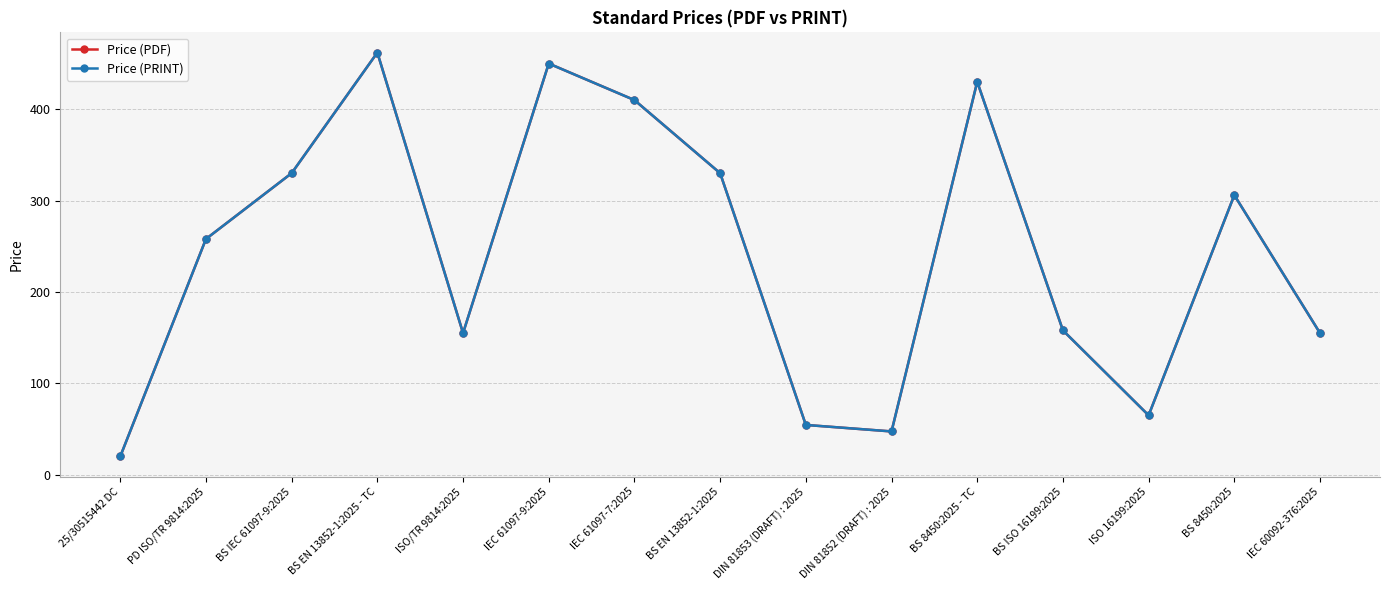

Is this an area chart (filled region under the line)?

No